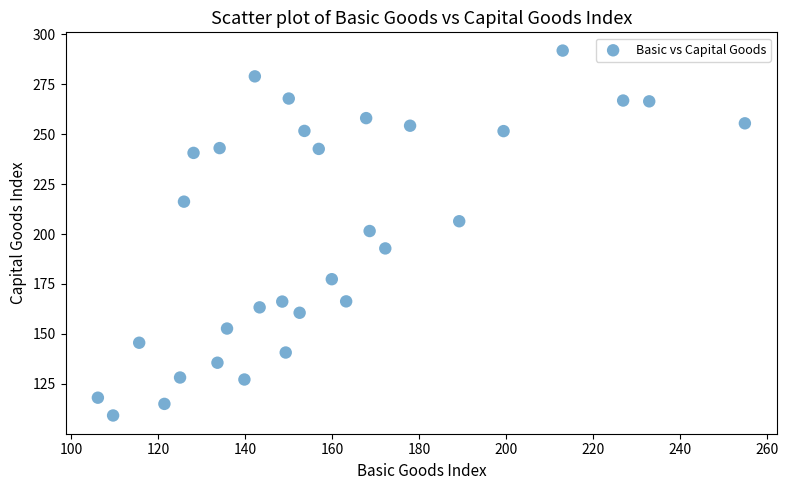

What is the range of Y values (max minus min)?

182.6